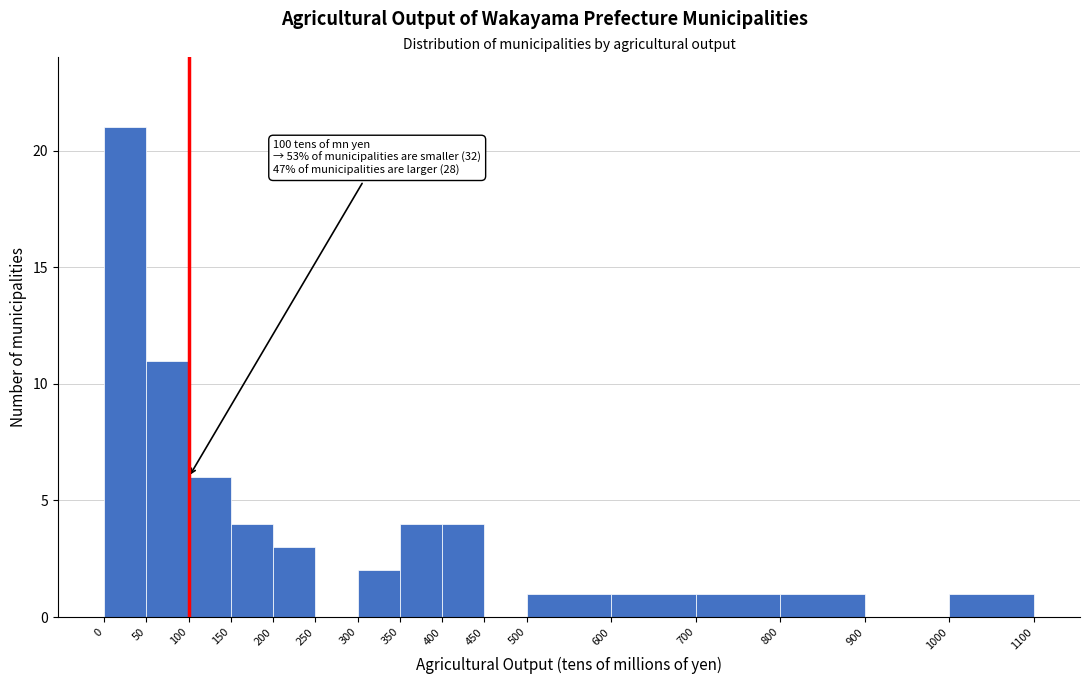

Over which range of the x-axis is the bar tallest?

0 to 50